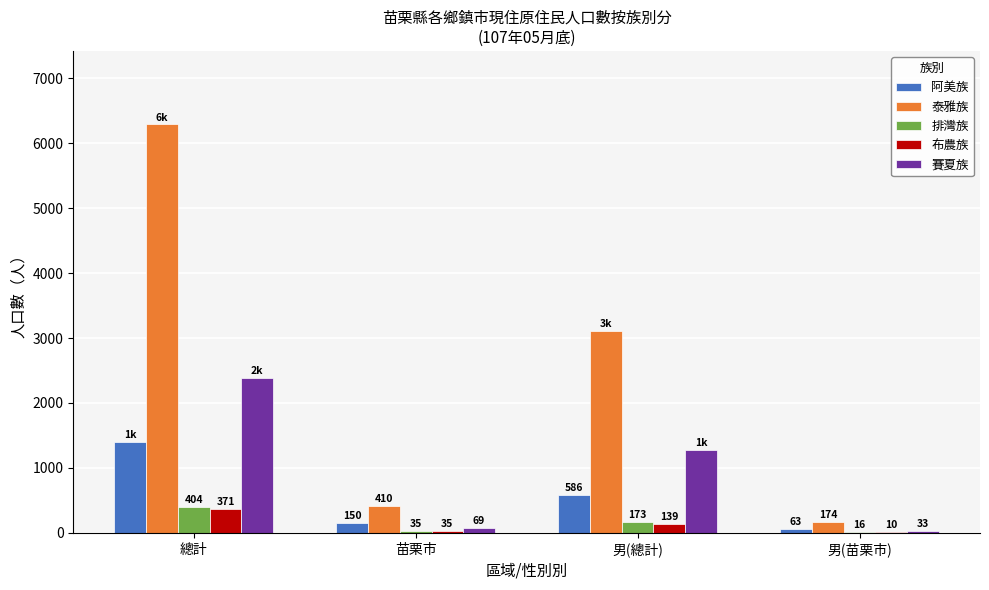

How many groups of bars are there?

4